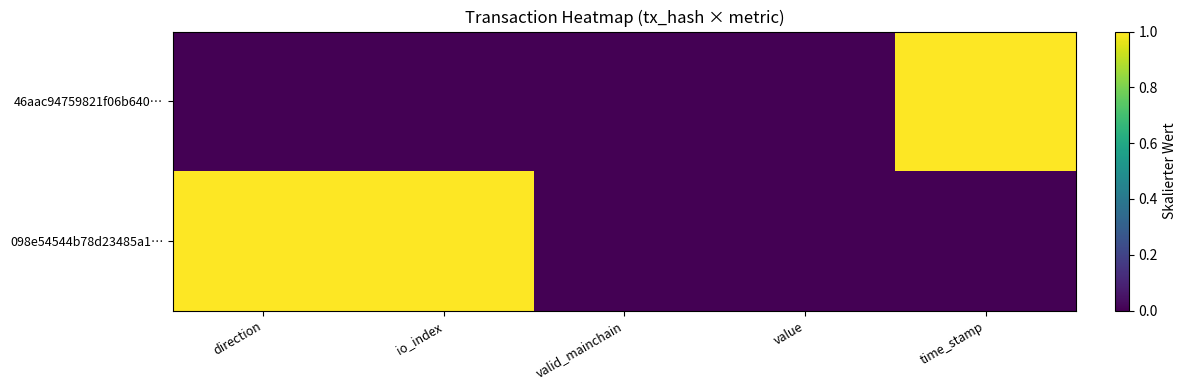

Which category has the highest value across all series?

time_stamp